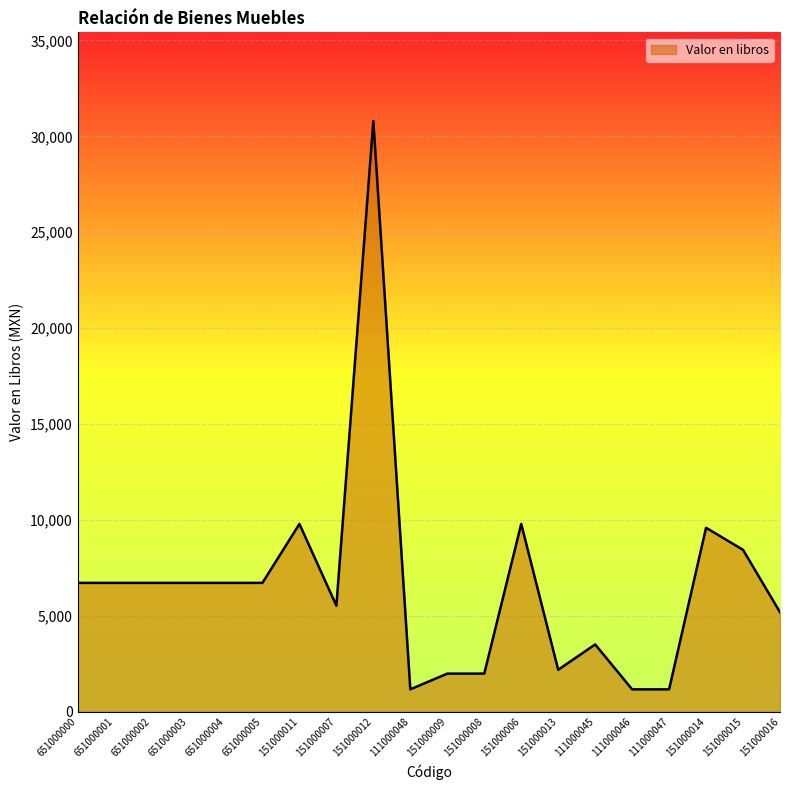

The value at 151000011 is 9800.0. True or false?

True